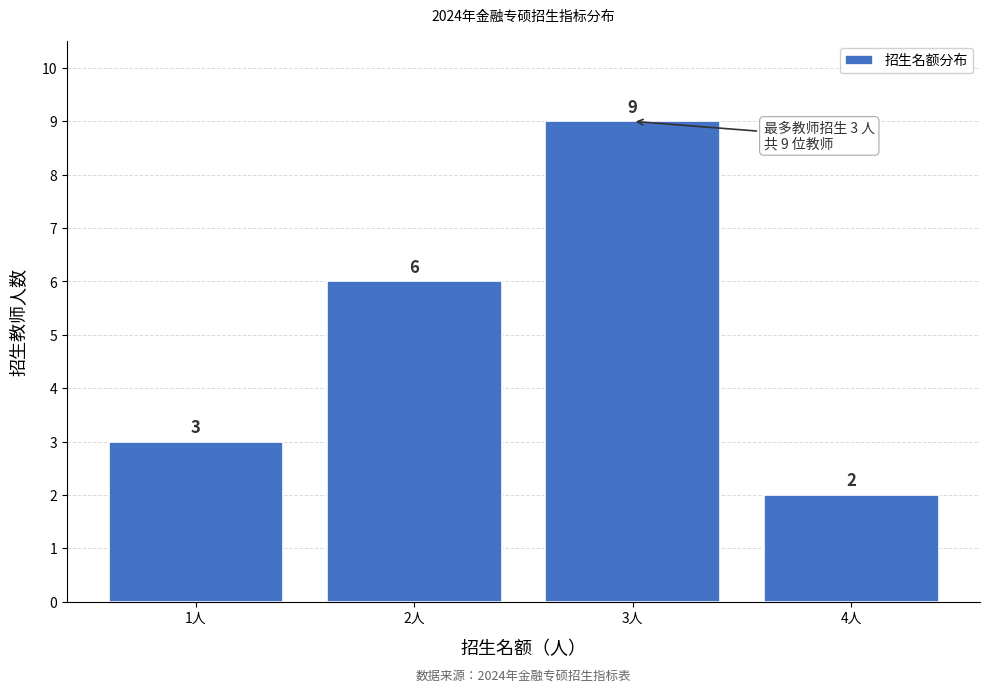

Over which range of the x-axis is the bar tallest?

2.5 to 3.5